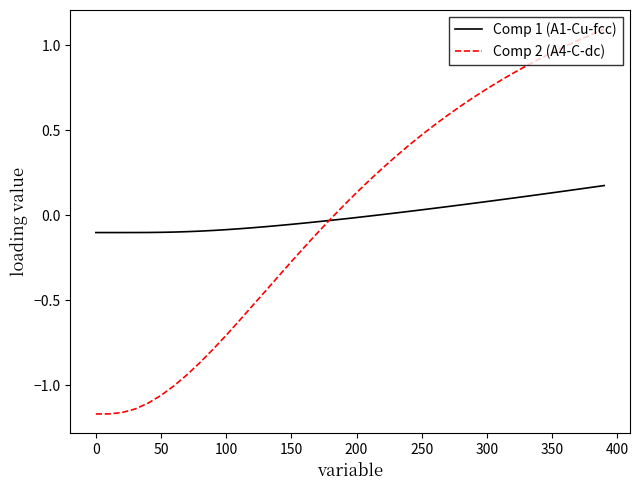

Which series has the widest spread of values?

Comp 2 (A4-C-dc)